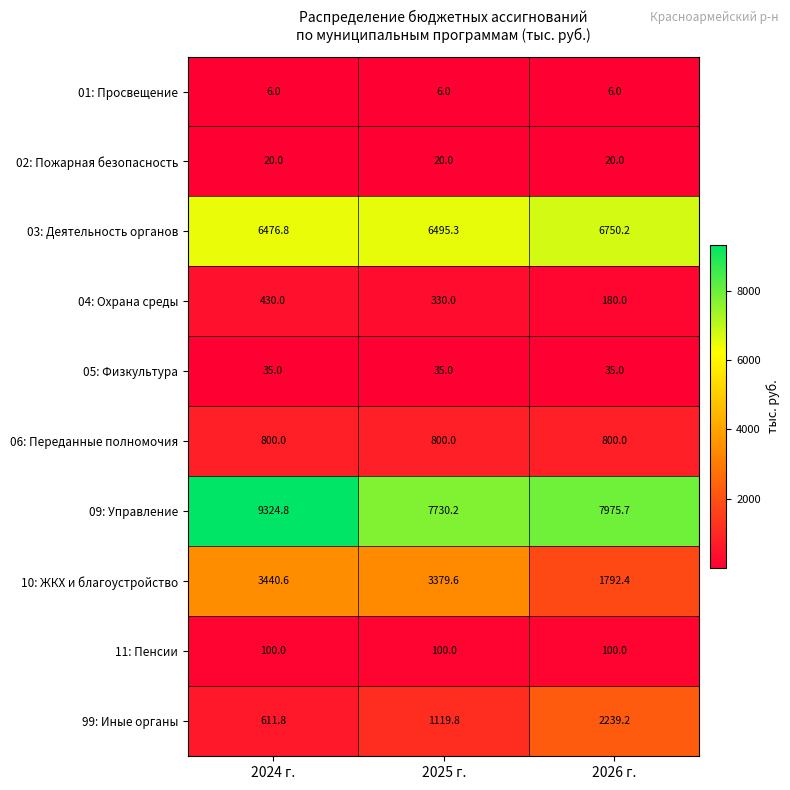

The 02: Пожарная безопасность series shows 27.5 at 2025 г.. True or false?

False